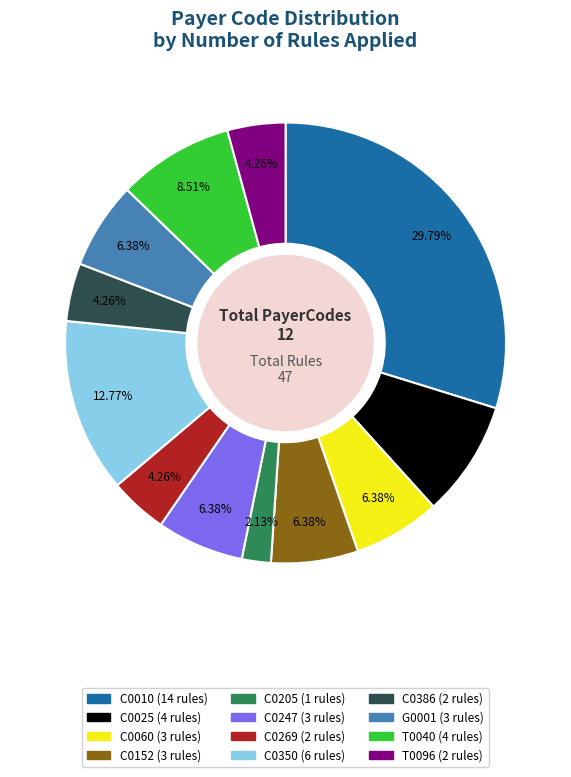

To the nearest percent, what is the combined percentage of T0040 and T0096?

13%